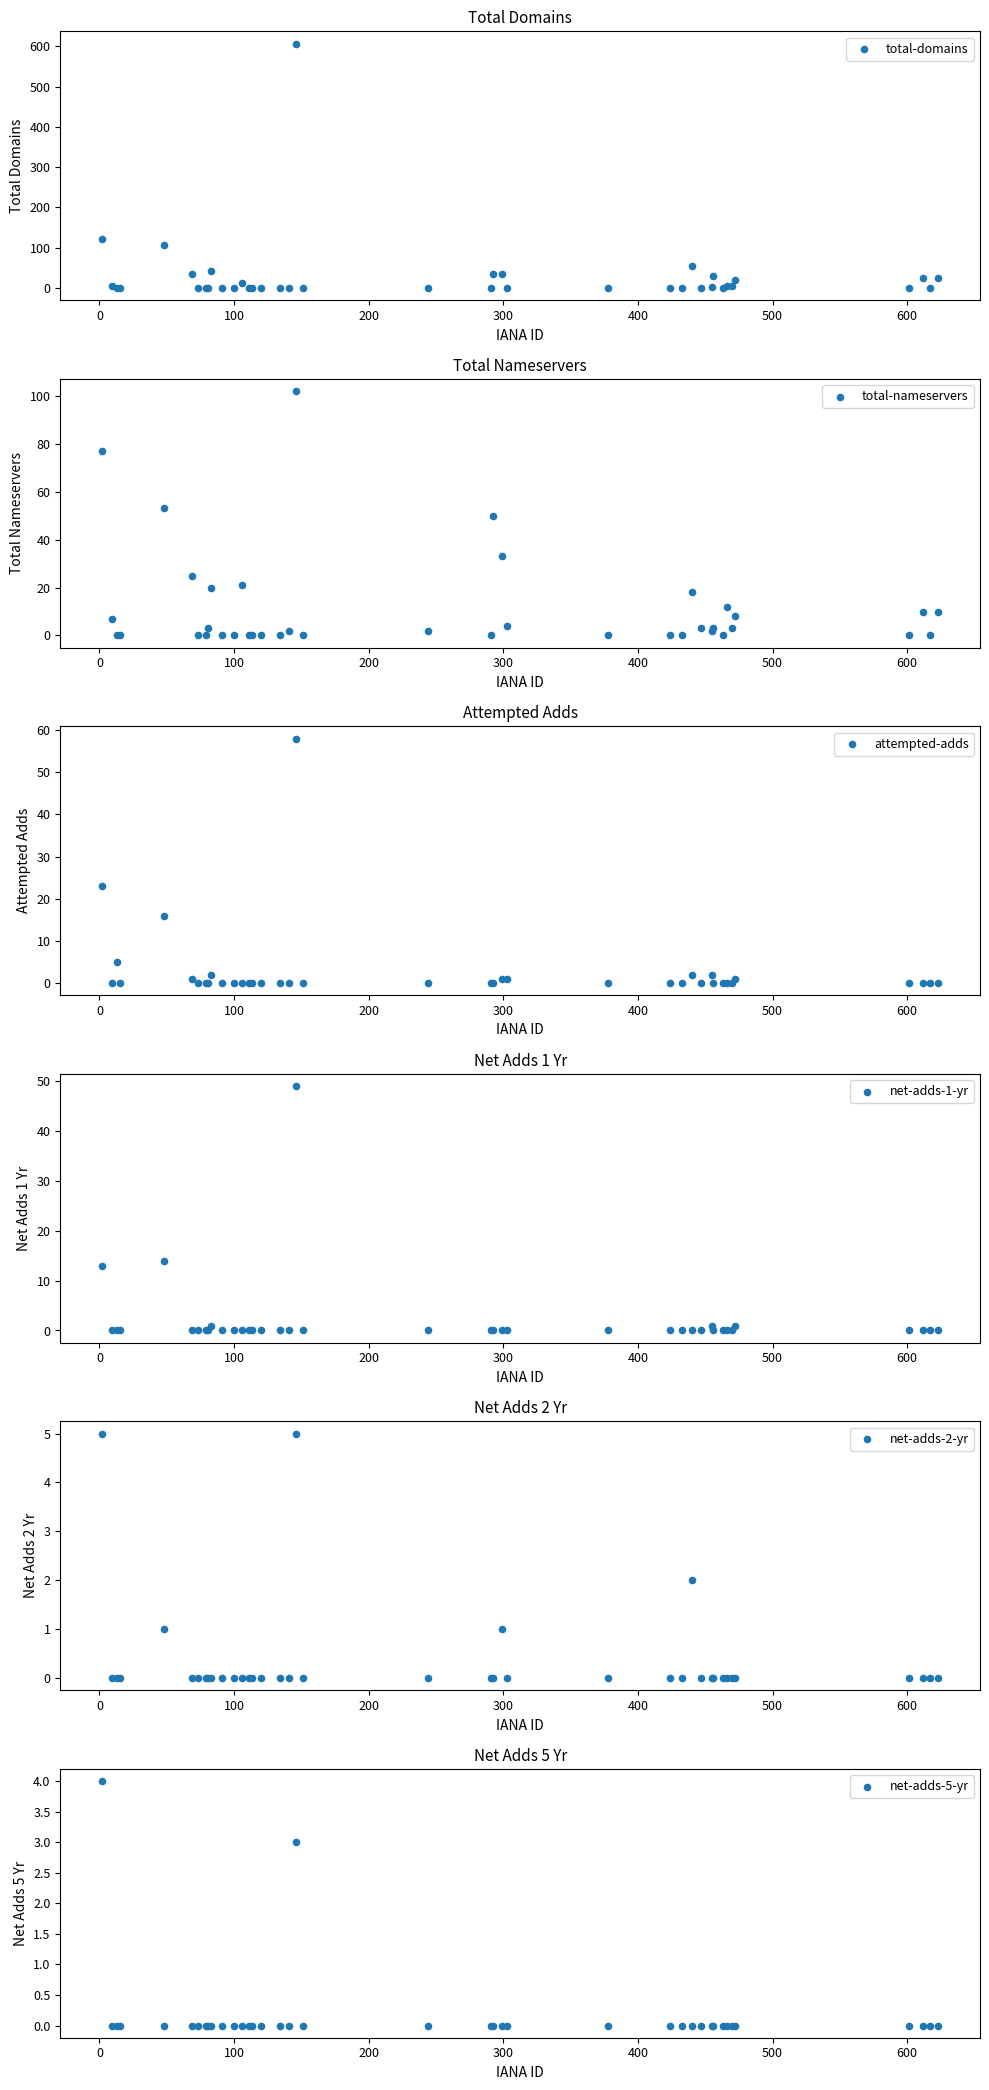

Is the value of total-nameservers at 37 greater than the value of net-adds-5-yr at 0?

Yes